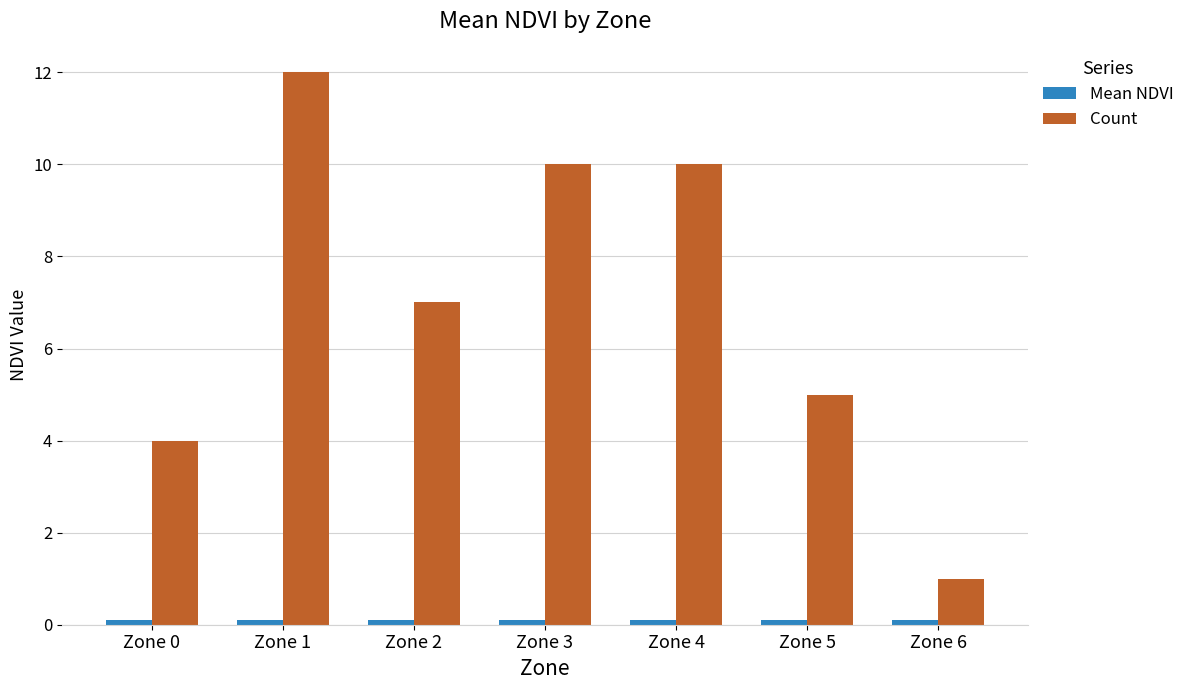

Which category has the highest value in the Count series?

Zone 1